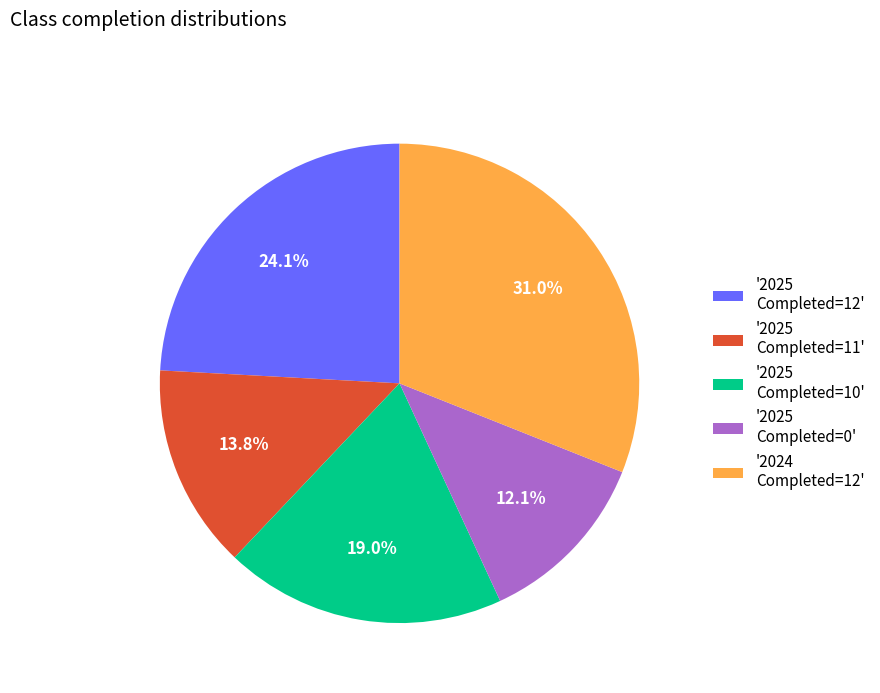

What is the largest slice in the pie chart?

'2024 Completed=12'